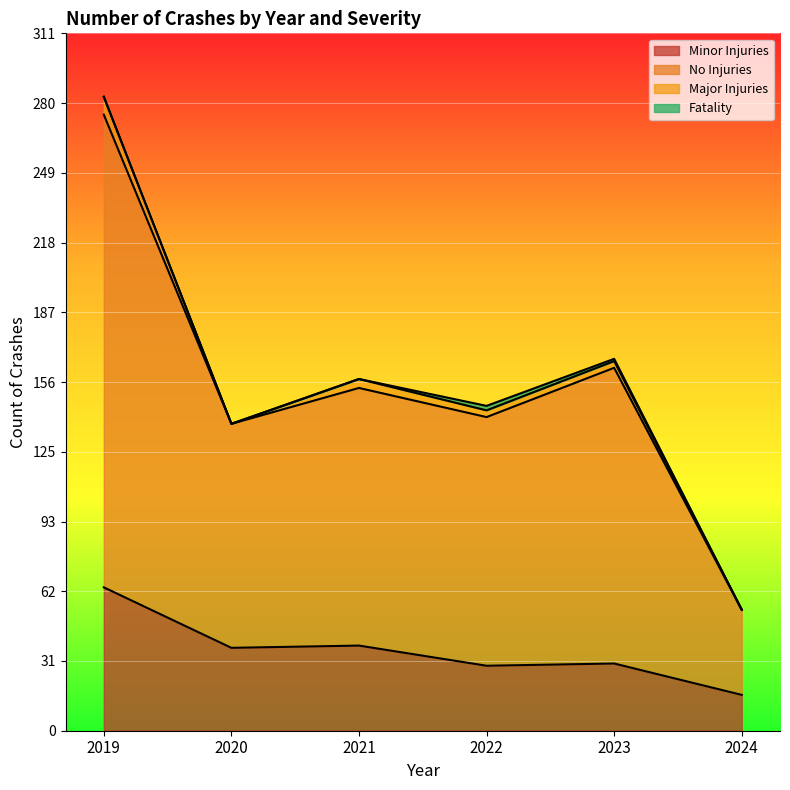

How many data points does each series have?

6